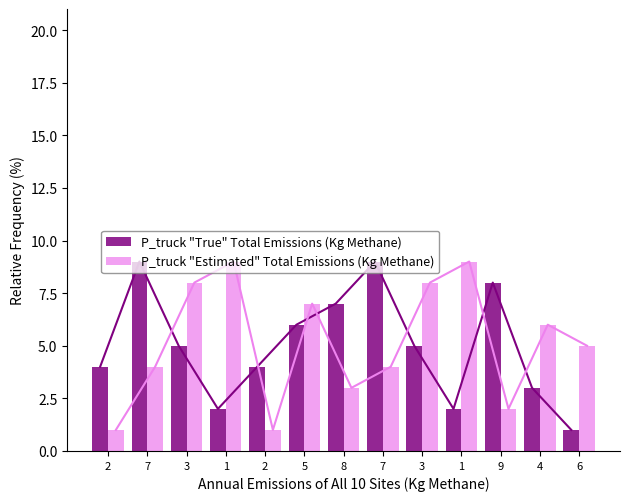

What is the average value of the P_truck "Estimated" Total Emissions (Kg Methane) series?

5